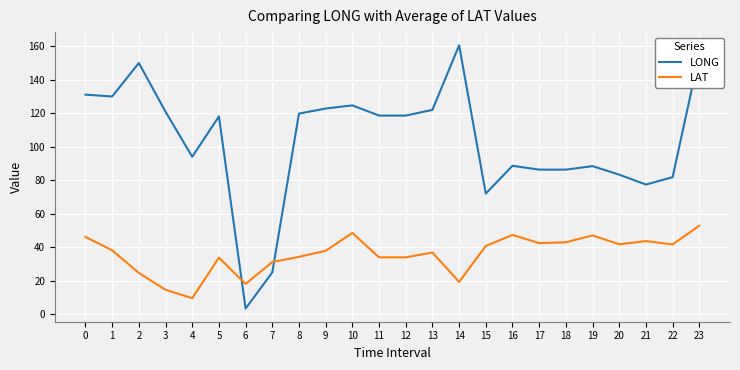

Is this an area chart (filled region under the line)?

No